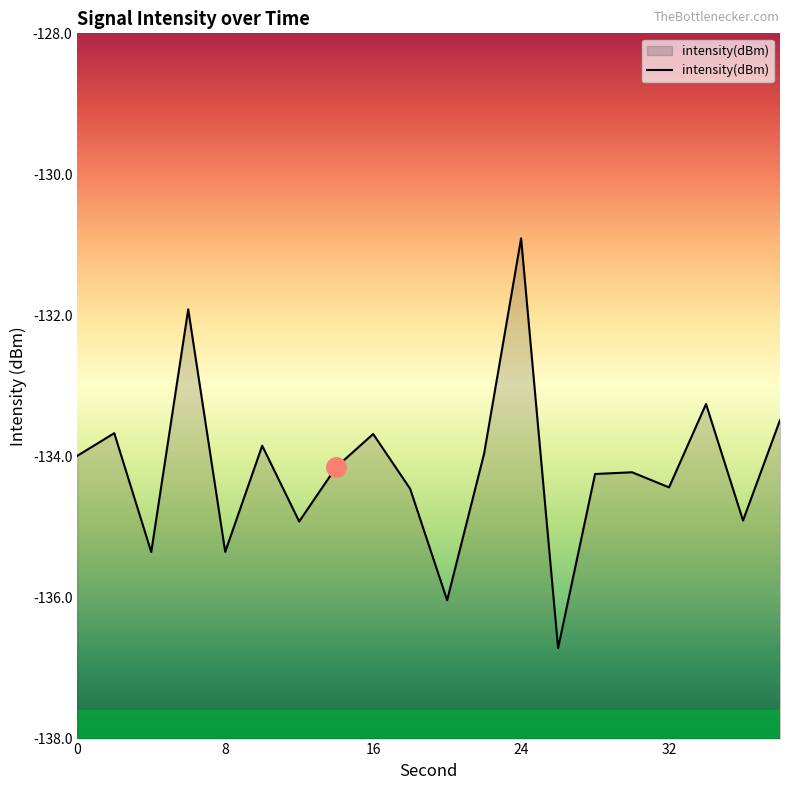

What is the sum of all values?

-2683.5